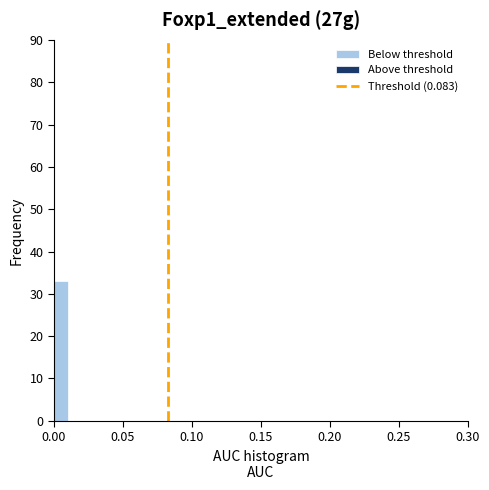

Around what value on the x-axis is the tallest bar? Give the approximate position of its centre, as read against the axis.

0.005